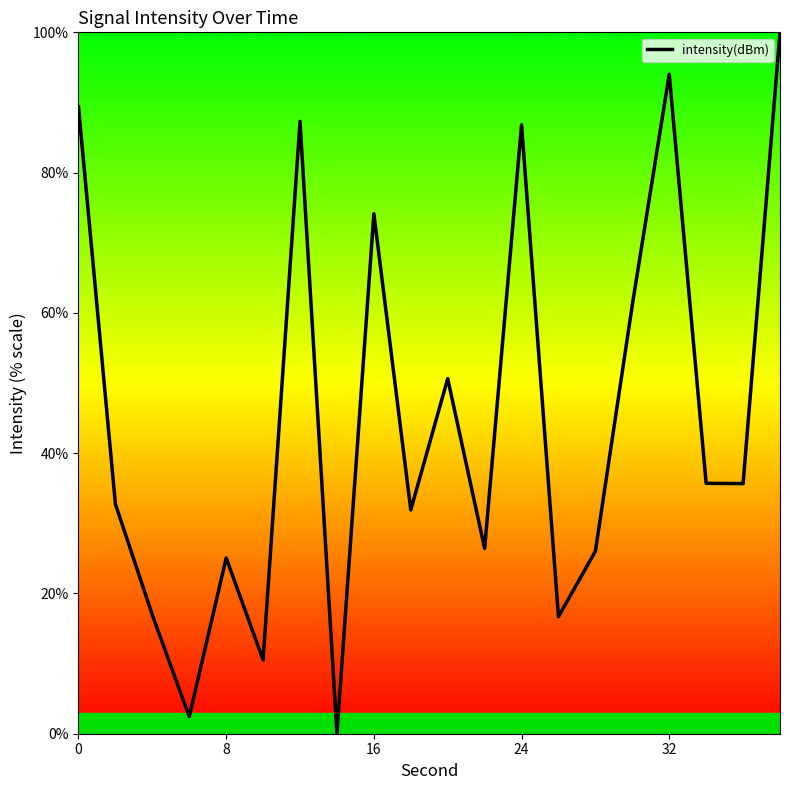

What is the maximum value shown in the chart?

100.0